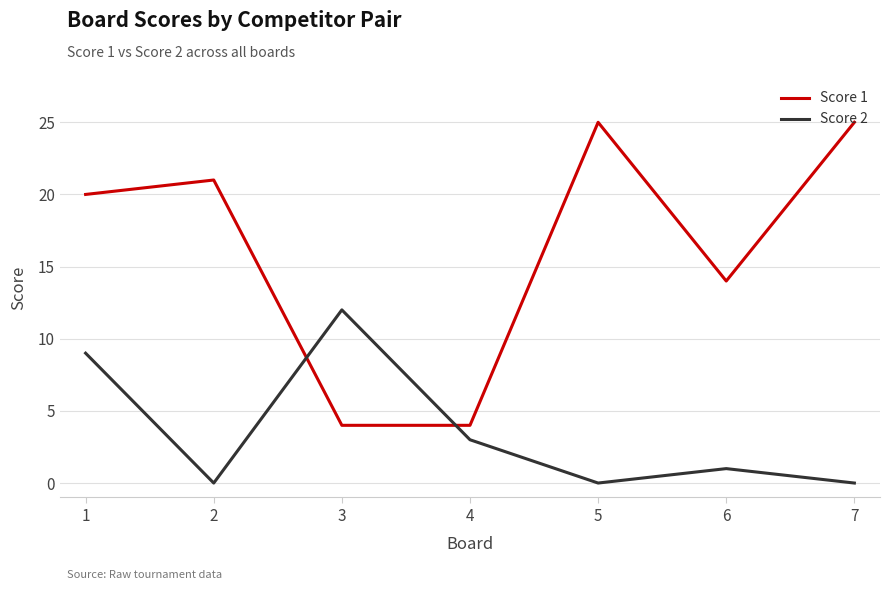

What is the minimum value for Score 1?

4